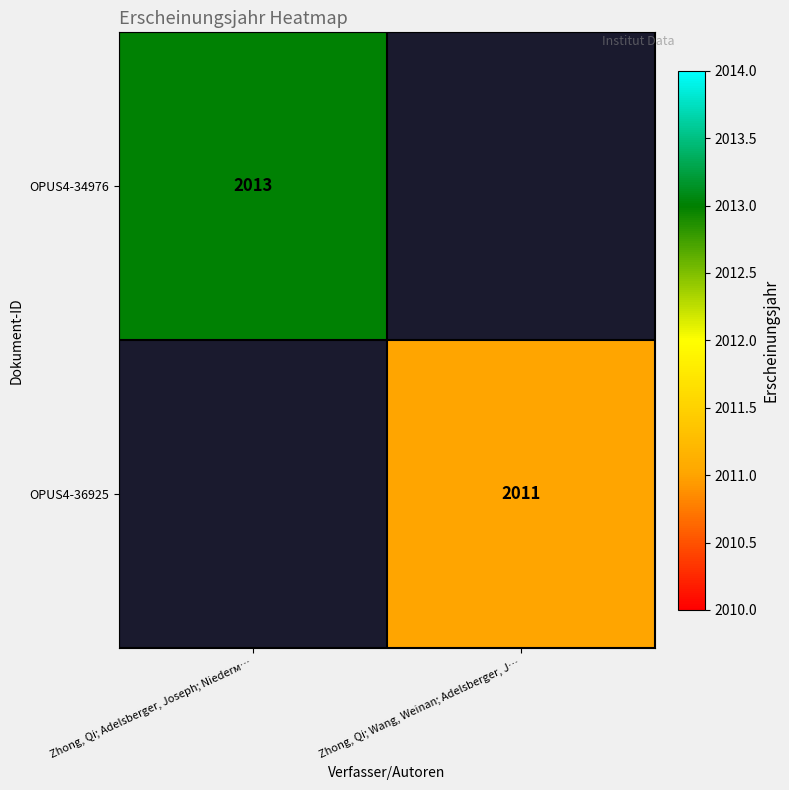

True or false: OPUS4-36925 has a value of 3406 at Zhong, Qi; Wang, Weinan; Adelsberger, J….

False